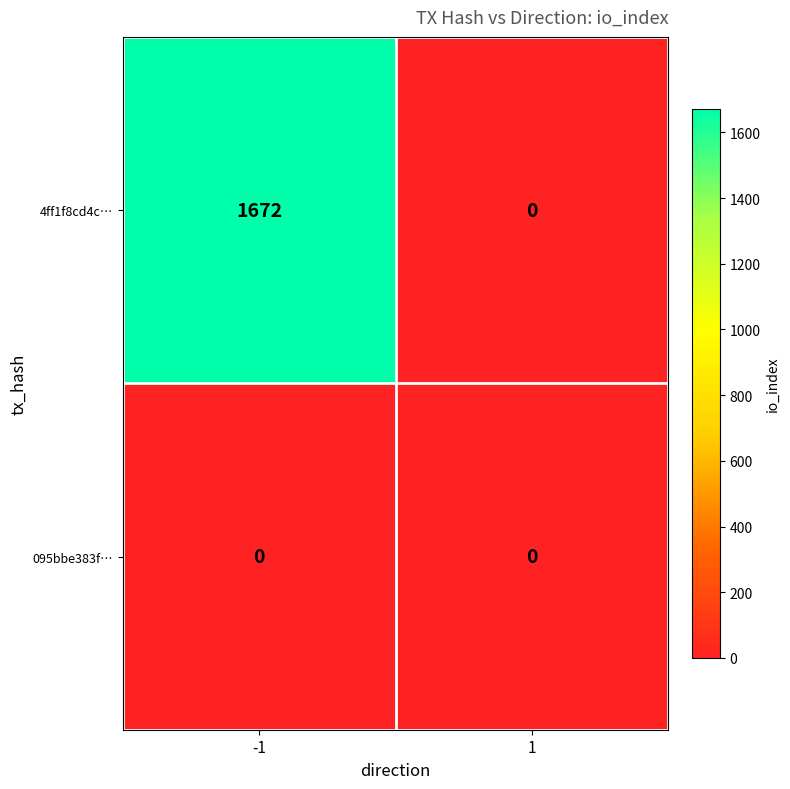

How many categories are shown in the chart?

2